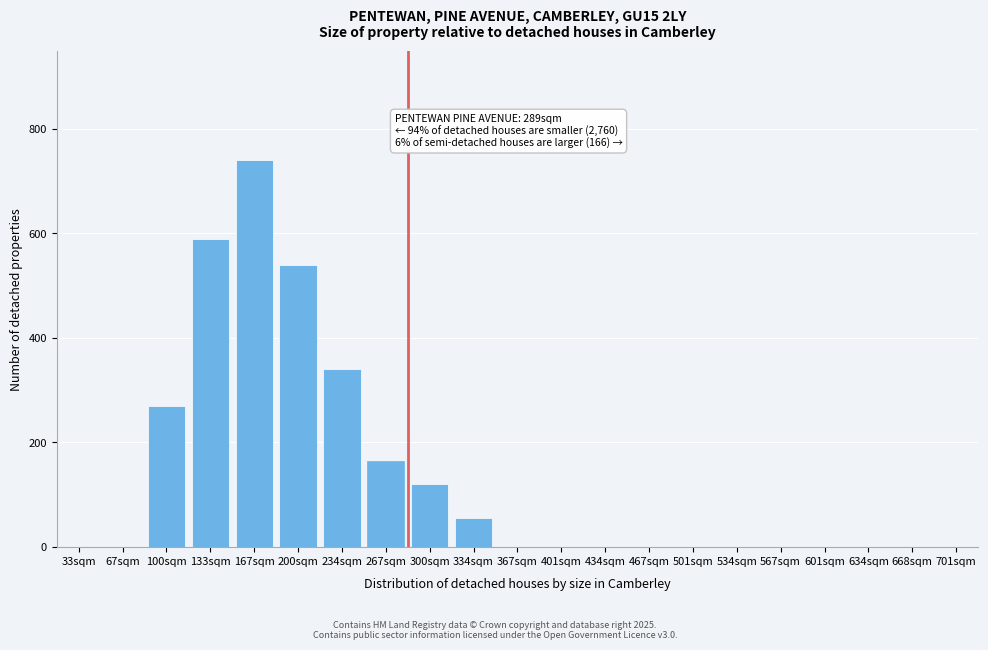

Reading left to right, extract all data points from this chart.

33sqm=0	67sqm=0	100sqm=270	133sqm=590	167sqm=740	200sqm=540	234sqm=340	267sqm=165	300sqm=120	334sqm=55	367sqm=0	401sqm=0	434sqm=0	467sqm=0	501sqm=0	534sqm=0	567sqm=0	601sqm=0	634sqm=0	668sqm=0	701sqm=0